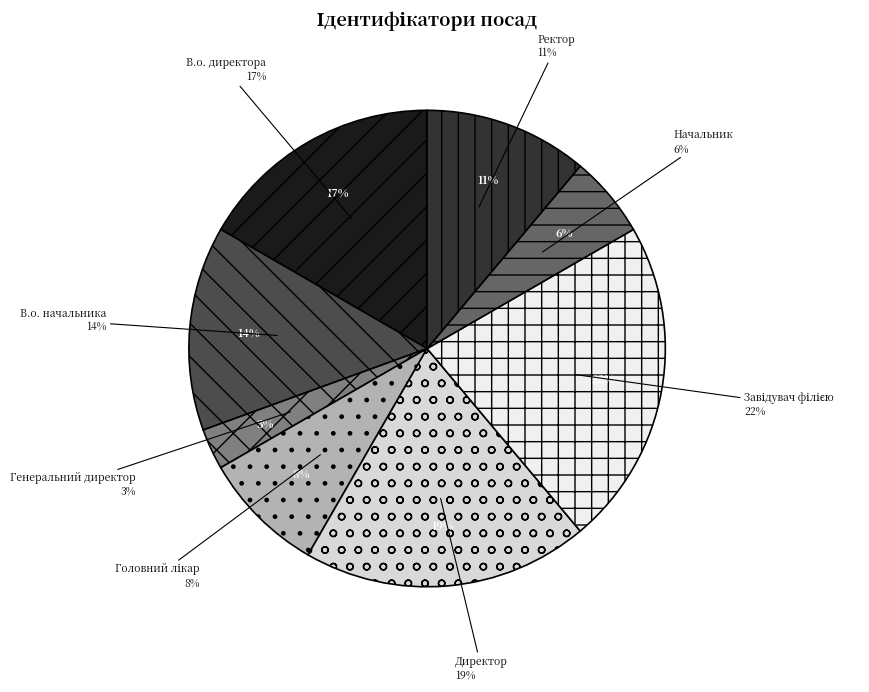

The Директор slice represents 14% of the pie. True or false?

False